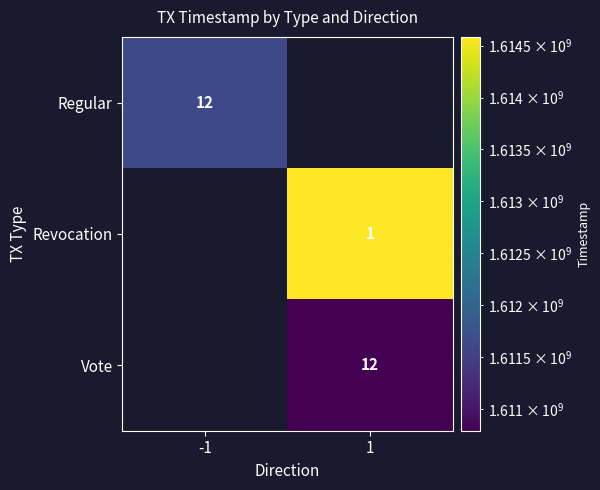

The Regular series shows 531723464.7 at -1. True or false?

False